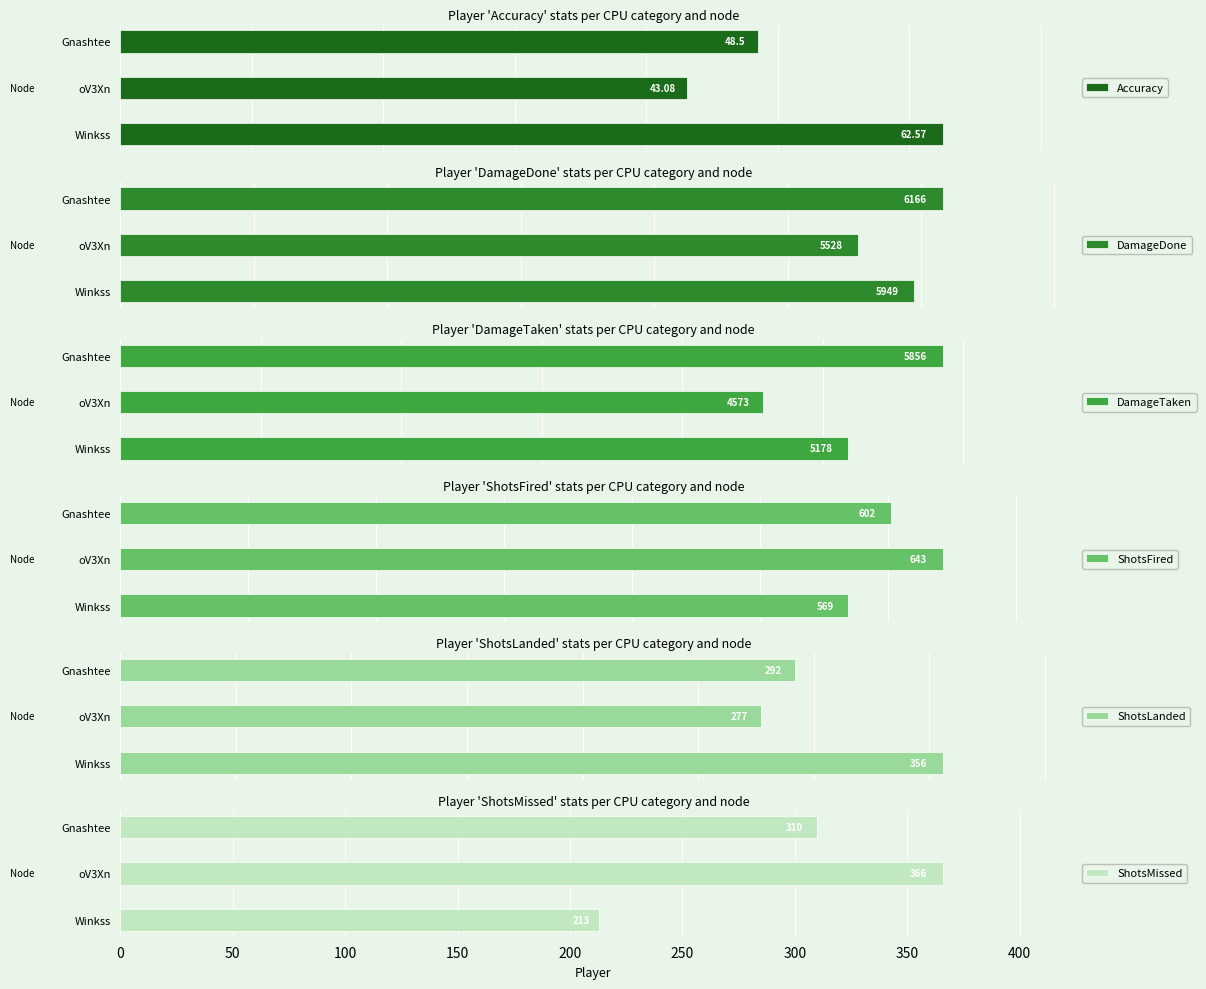

Which category has the lowest value in the ShotsLanded series?

oV3Xn